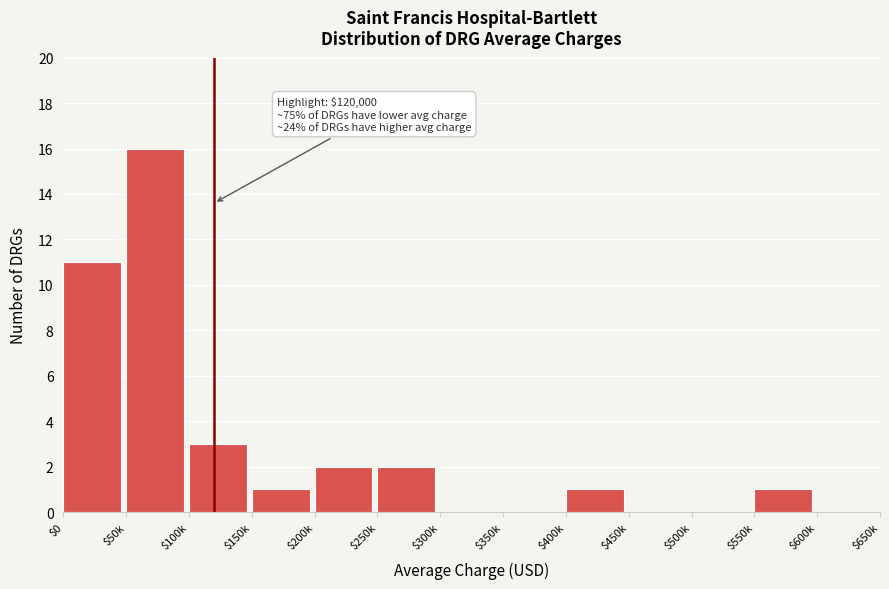

What is the maximum value shown in the chart?

16